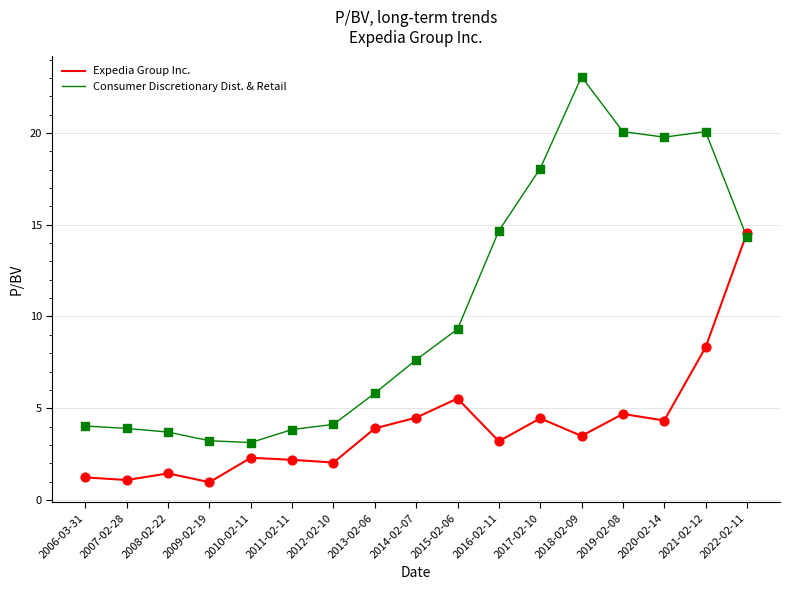

Which series has the widest spread of values?

Consumer Discretionary Dist. & Retail